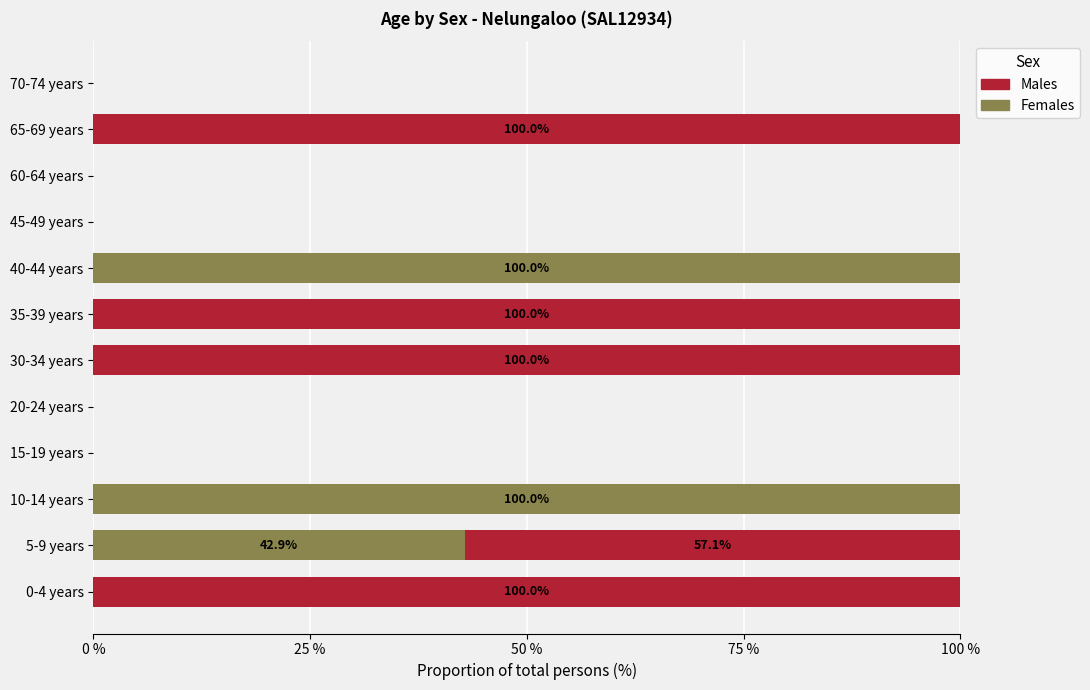

What is the highest value of the Females series?

100.0